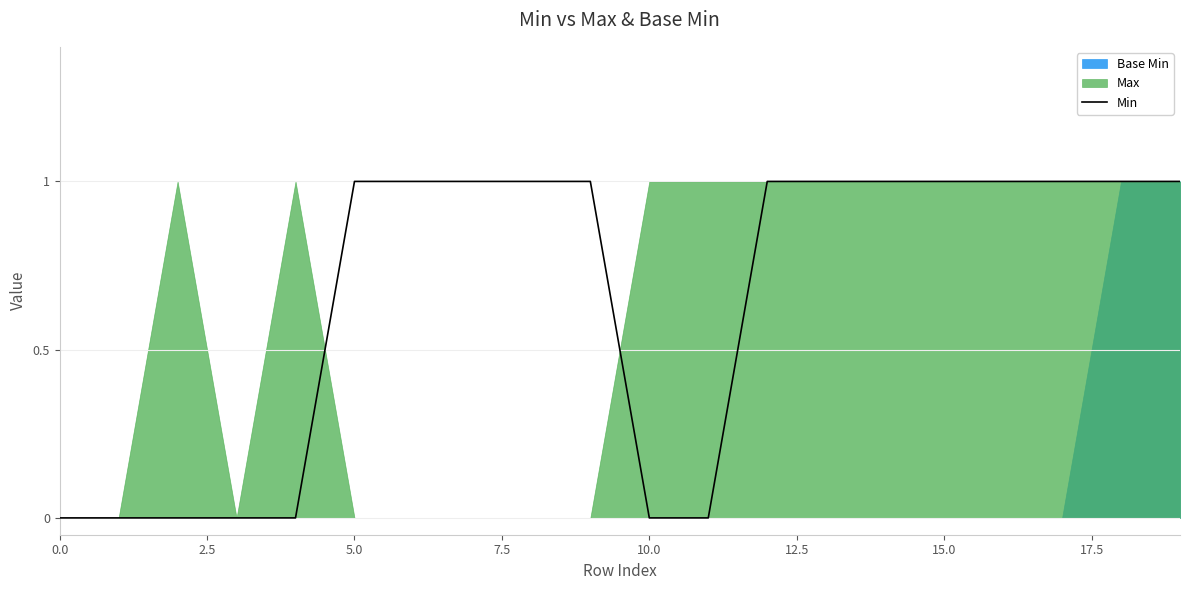

Does the chart display data point markers on the line(s)?

No